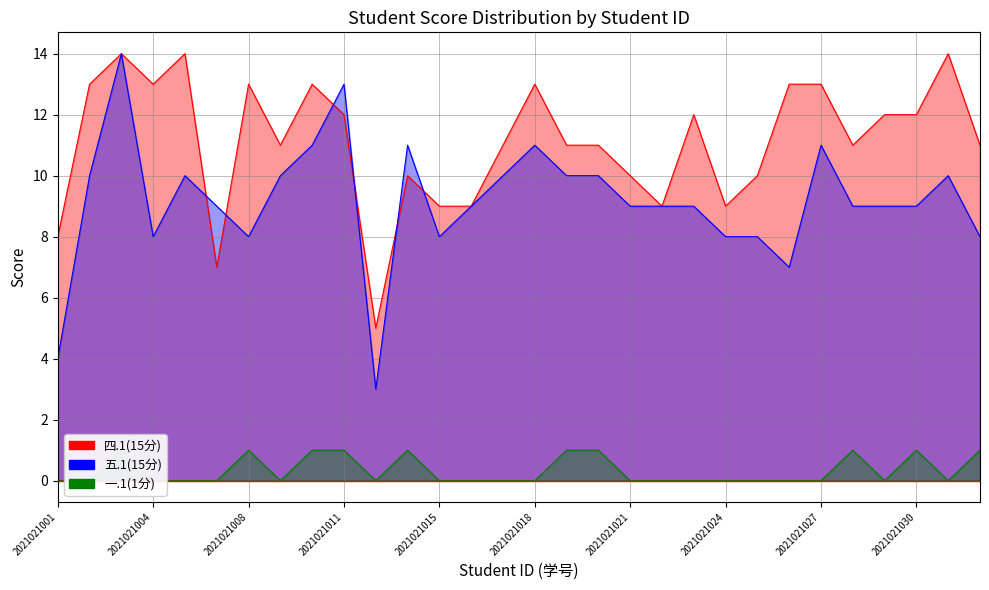

Which series has the widest spread of values?

五.1(15分)